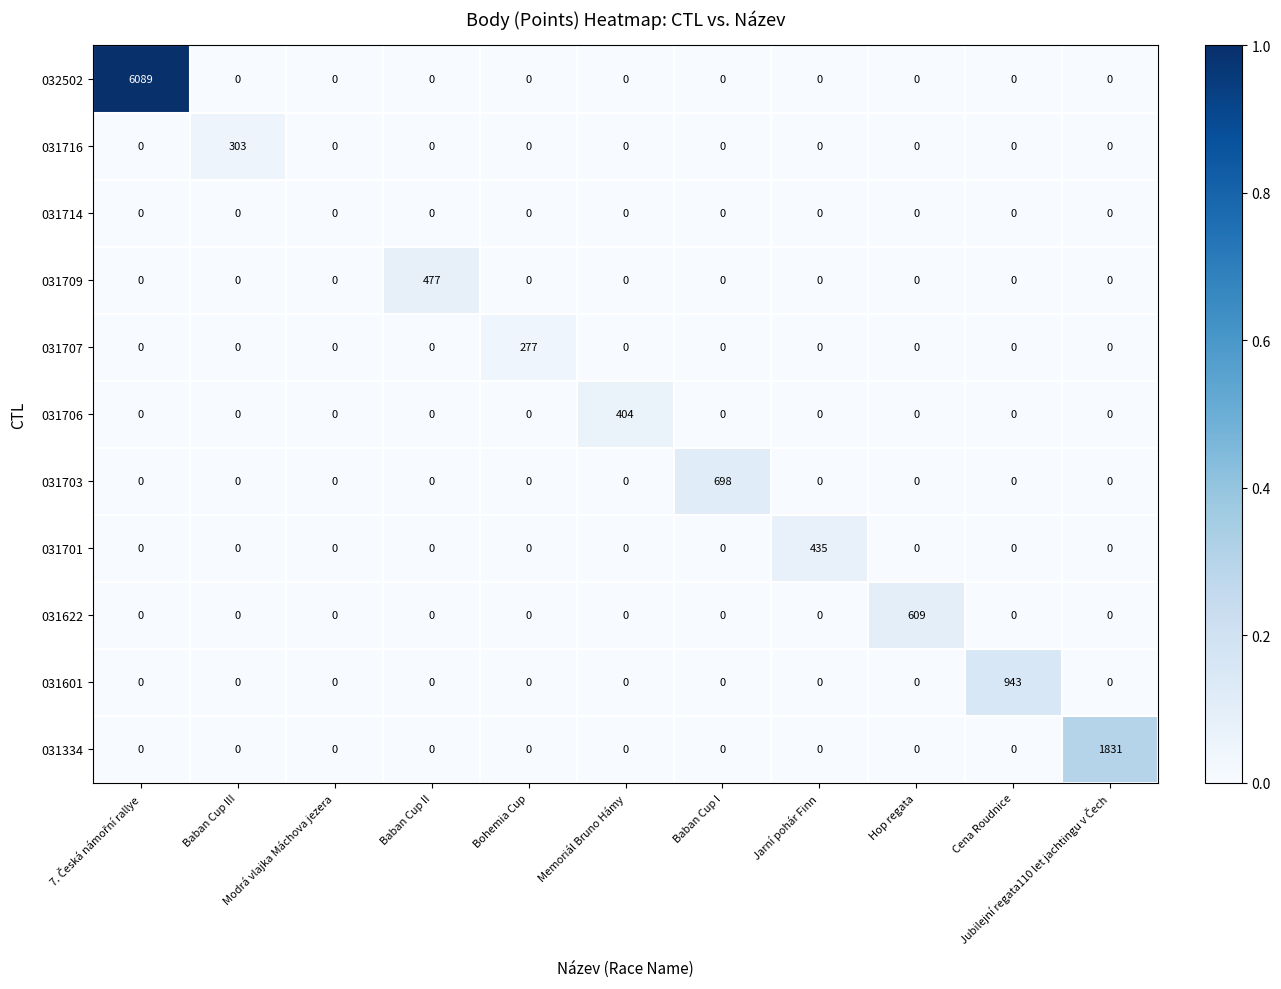

How many series are shown in this chart?

11